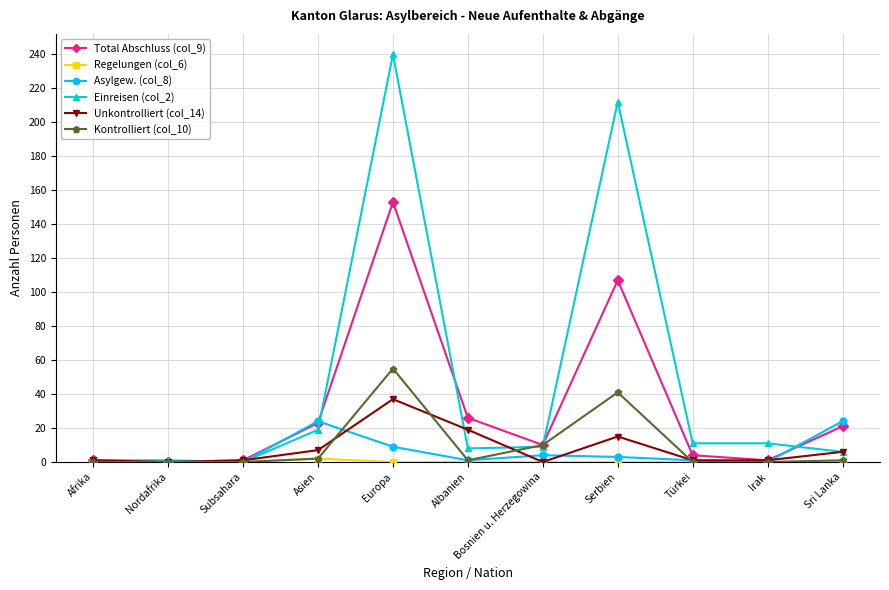

What is the value of the Einreisen (col_2) point at the 2nd from the left?

1